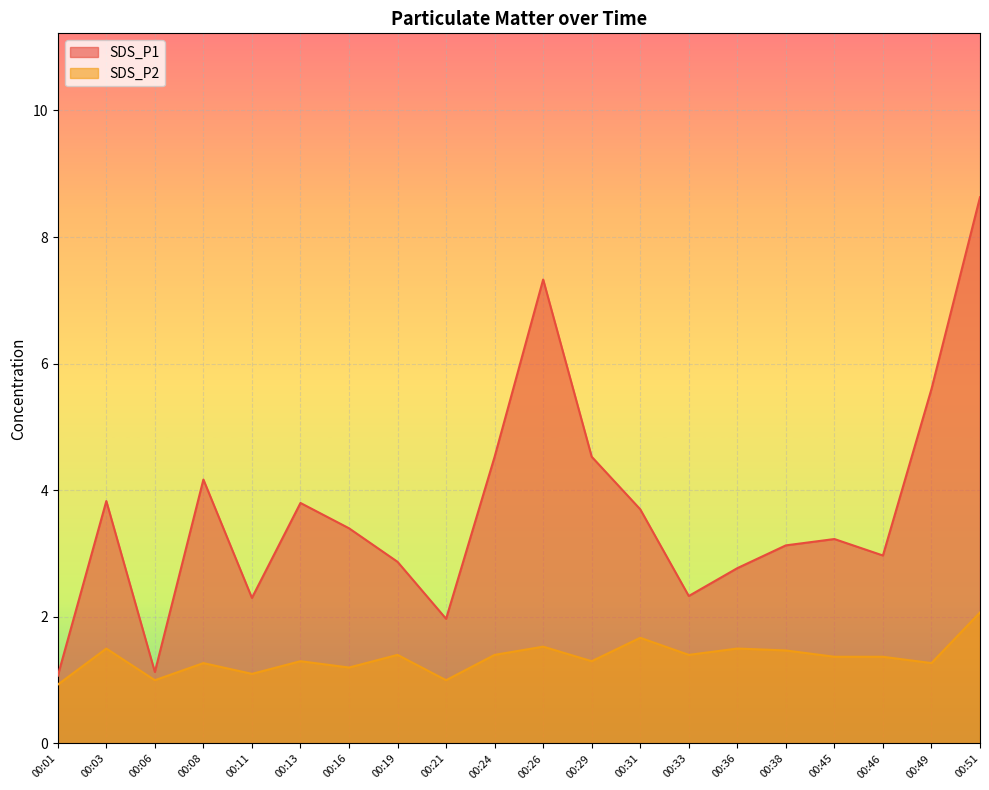

List the series in order of their overall mean, highest first.

SDS_P1, SDS_P2